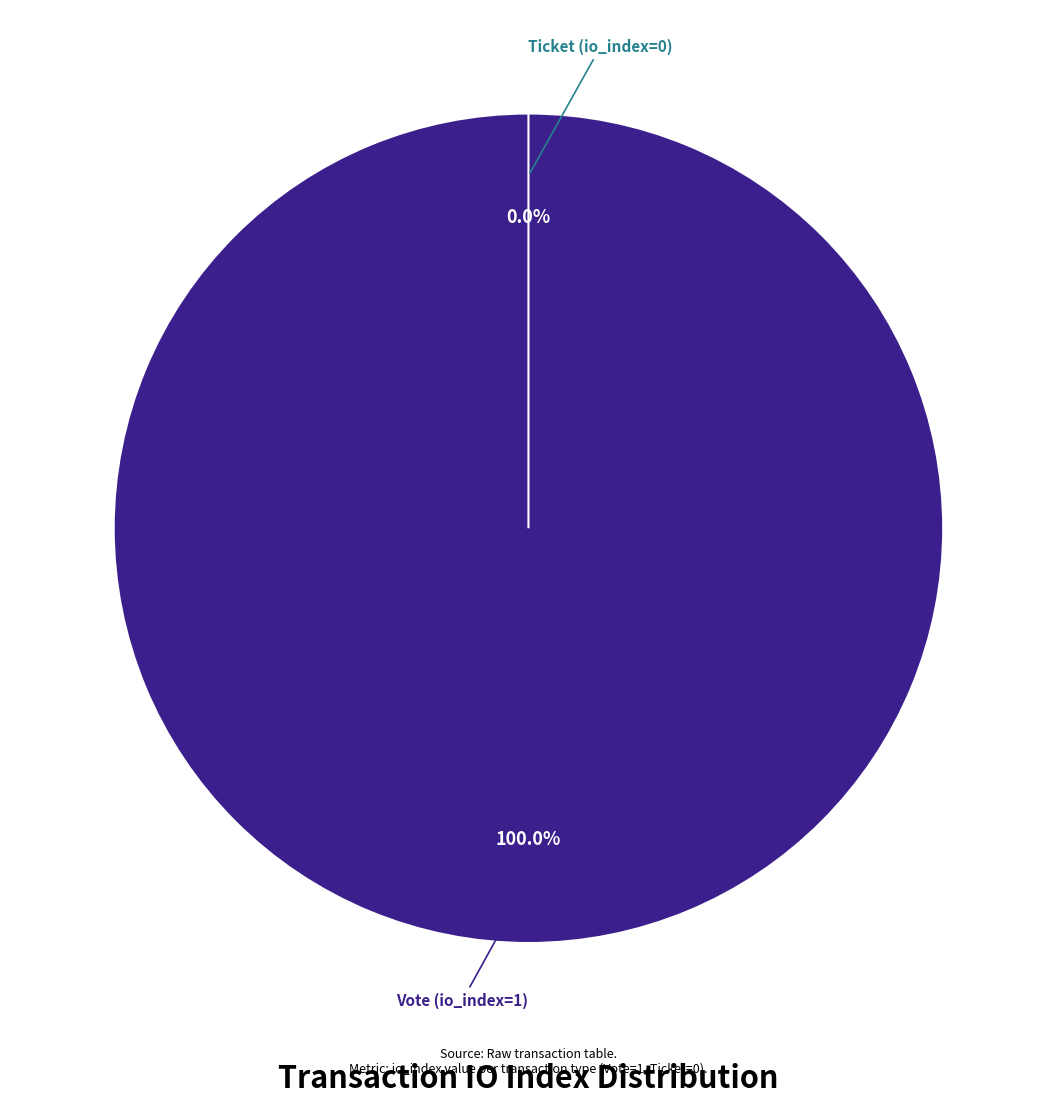

The Vote (io_index=1) slice represents 100% of the pie. True or false?

True